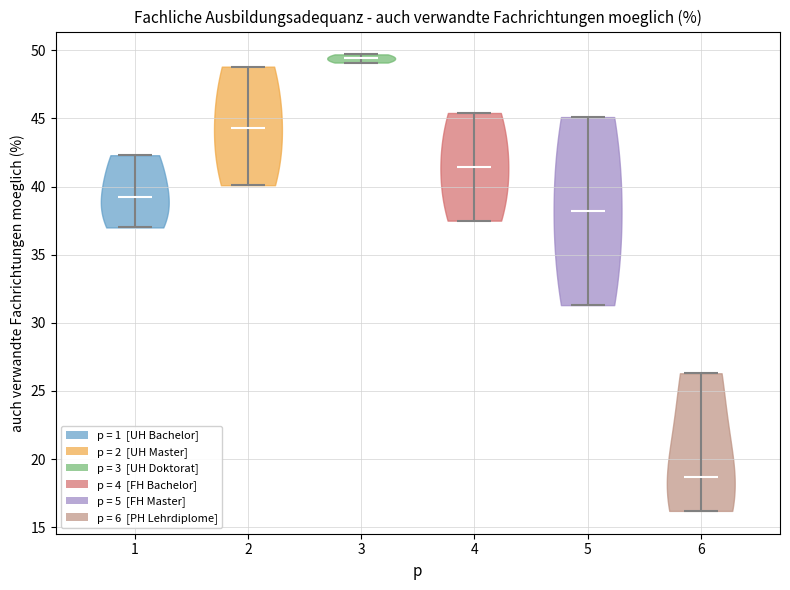

Reading left to right, read every violin against the y-axis: where its median line is, and the lowest and highest points it reaches. The values are not printed on the chart, so give them approximately, as read against the axis.

1: median line 39.0, lowest point 37.0, highest point 42.5
2: median line 44.5, lowest point 40.0, highest point 49.0
3: median line 49.5, lowest point 49.0, highest point 49.5
4: median line 41.5, lowest point 37.5, highest point 45.5
5: median line 38.0, lowest point 31.5, highest point 45.0
6: median line 18.5, lowest point 16.0, highest point 26.5